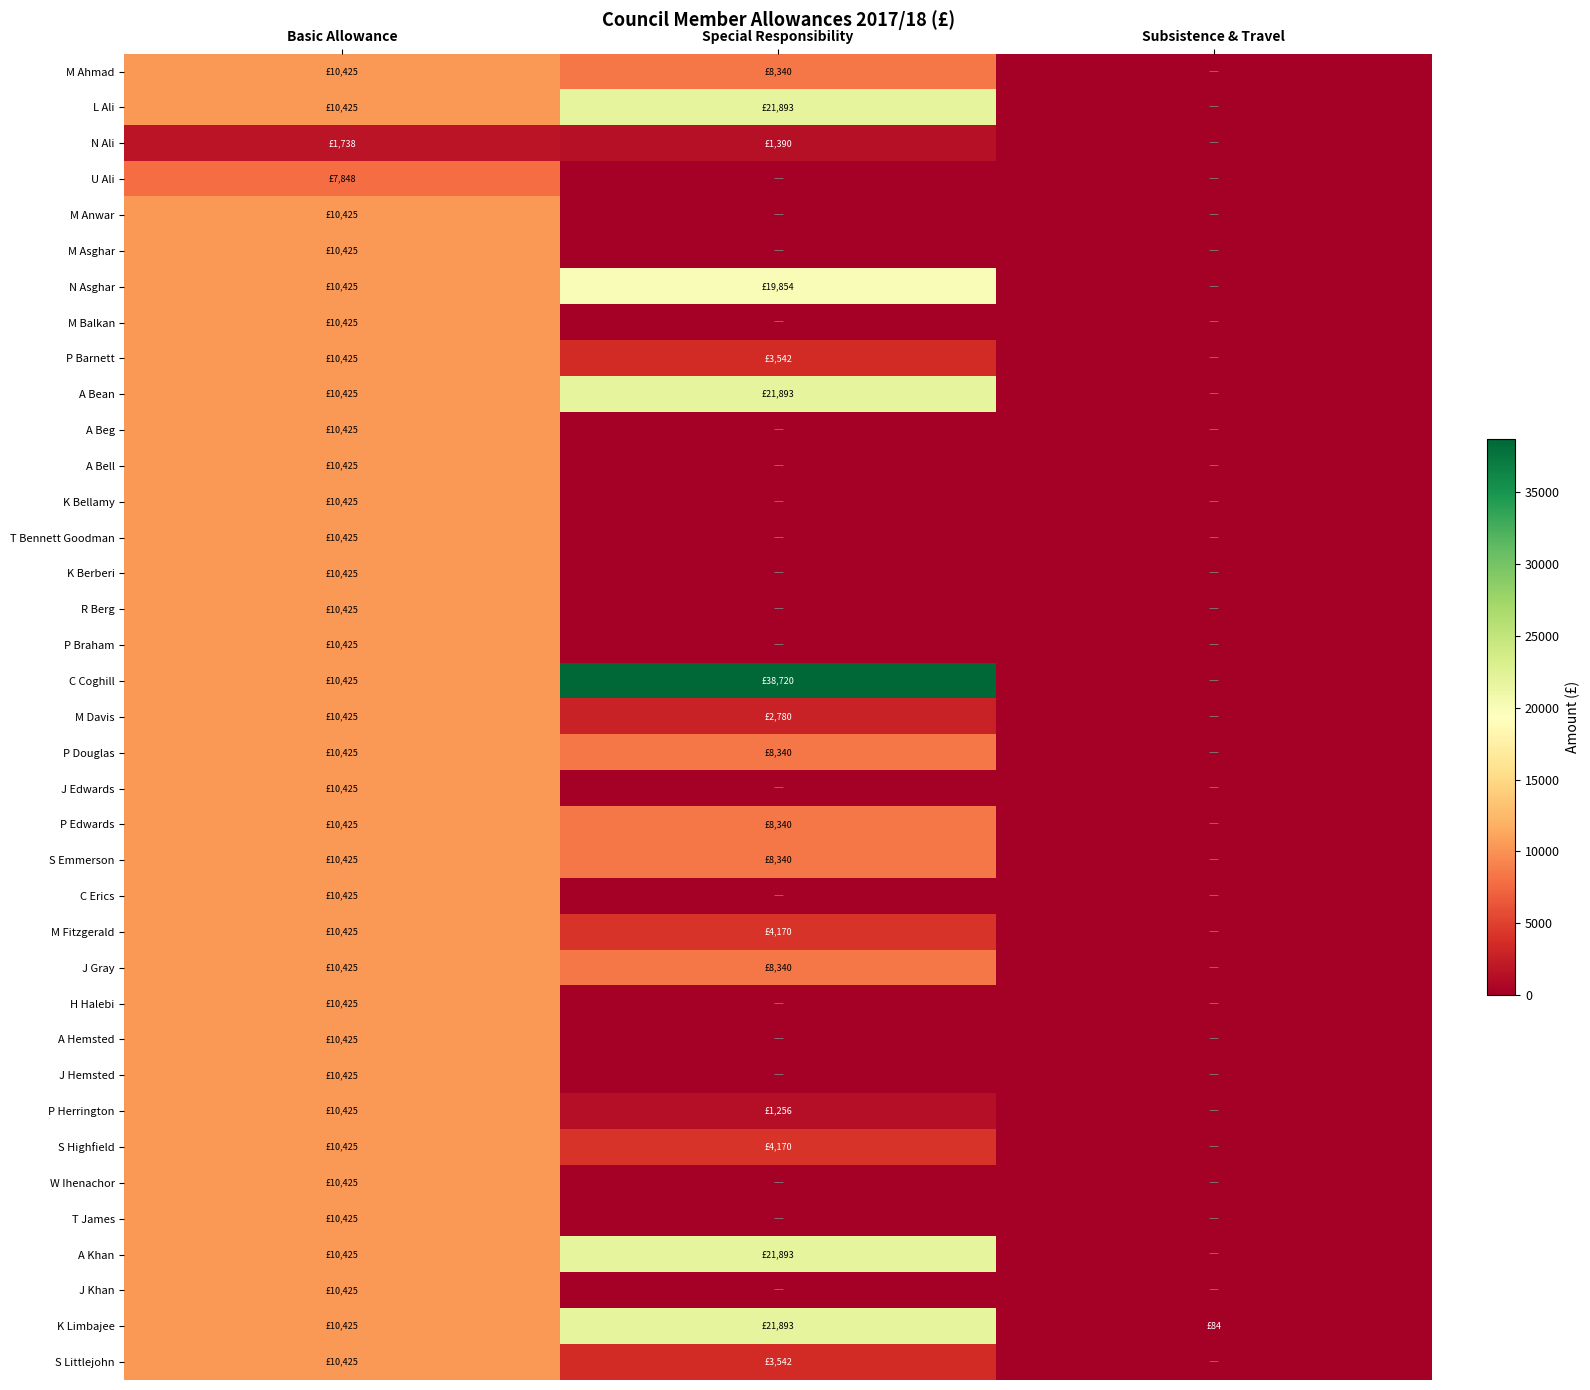

Reading right to left, what are all the values shown in this chart?

M Ahmad: Subsistence & Travel=0.0	Special Responsibility=8340.2	Basic Allowance=10425.5
L Ali: Subsistence & Travel=0.0	Special Responsibility=21893.4	Basic Allowance=10425.5
N Ali: Subsistence & Travel=0.0	Special Responsibility=1390.0	Basic Allowance=1737.6
U Ali: Subsistence & Travel=0.0	Special Responsibility=0.0	Basic Allowance=7848.1
M Anwar: Subsistence & Travel=0.0	Special Responsibility=0.0	Basic Allowance=10425.5
M Asghar: Subsistence & Travel=0.0	Special Responsibility=0.0	Basic Allowance=10425.5
N Asghar: Subsistence & Travel=0.0	Special Responsibility=19853.7	Basic Allowance=10425.5
M Balkan: Subsistence & Travel=0.0	Special Responsibility=0.0	Basic Allowance=10425.5
P Barnett: Subsistence & Travel=0.0	Special Responsibility=3542.3	Basic Allowance=10425.5
A Bean: Subsistence & Travel=0.0	Special Responsibility=21893.4	Basic Allowance=10425.5
A Beg: Subsistence & Travel=0.0	Special Responsibility=0.0	Basic Allowance=10425.5
A Bell: Subsistence & Travel=0.0	Special Responsibility=0.0	Basic Allowance=10425.5
K Bellamy: Subsistence & Travel=0.0	Special Responsibility=0.0	Basic Allowance=10425.5
T Bennett Goodman: Subsistence & Travel=0.0	Special Responsibility=0.0	Basic Allowance=10425.5
K Berberi: Subsistence & Travel=0.0	Special Responsibility=0.0	Basic Allowance=10425.5
R Berg: Subsistence & Travel=0.0	Special Responsibility=0.0	Basic Allowance=10425.5
P Braham: Subsistence & Travel=0.0	Special Responsibility=0.0	Basic Allowance=10425.5
C Coghill: Subsistence & Travel=0.0	Special Responsibility=38719.9	Basic Allowance=10425.5
M Davis: Subsistence & Travel=0.0	Special Responsibility=2780.1	Basic Allowance=10425.5
P Douglas: Subsistence & Travel=0.0	Special Responsibility=8340.2	Basic Allowance=10425.5
J Edwards: Subsistence & Travel=0.0	Special Responsibility=0.0	Basic Allowance=10425.5
P Edwards: Subsistence & Travel=0.0	Special Responsibility=8340.2	Basic Allowance=10425.5
S Emmerson: Subsistence & Travel=0.0	Special Responsibility=8340.2	Basic Allowance=10425.5
C Erics: Subsistence & Travel=0.0	Special Responsibility=0.0	Basic Allowance=10425.5
M Fitzgerald: Subsistence & Travel=0.0	Special Responsibility=4170.1	Basic Allowance=10425.5
J Gray: Subsistence & Travel=0.0	Special Responsibility=8340.2	Basic Allowance=10425.5
H Halebi: Subsistence & Travel=0.0	Special Responsibility=0.0	Basic Allowance=10425.5
A Hemsted: Subsistence & Travel=0.0	Special Responsibility=0.0	Basic Allowance=10425.5
J Hemsted: Subsistence & Travel=0.0	Special Responsibility=0.0	Basic Allowance=10425.5
P Herrington: Subsistence & Travel=0.0	Special Responsibility=1255.5	Basic Allowance=10425.5
S Highfield: Subsistence & Travel=0.0	Special Responsibility=4170.2	Basic Allowance=10425.5
W Ihenachor: Subsistence & Travel=0.0	Special Responsibility=0.0	Basic Allowance=10425.5
T James: Subsistence & Travel=0.0	Special Responsibility=0.0	Basic Allowance=10425.5
A Khan: Subsistence & Travel=0.0	Special Responsibility=21893.4	Basic Allowance=10425.5
J Khan: Subsistence & Travel=0.0	Special Responsibility=0.0	Basic Allowance=10425.5
K Limbajee: Subsistence & Travel=83.9	Special Responsibility=21893.4	Basic Allowance=10425.5
S Littlejohn: Subsistence & Travel=0.0	Special Responsibility=3542.3	Basic Allowance=10425.5